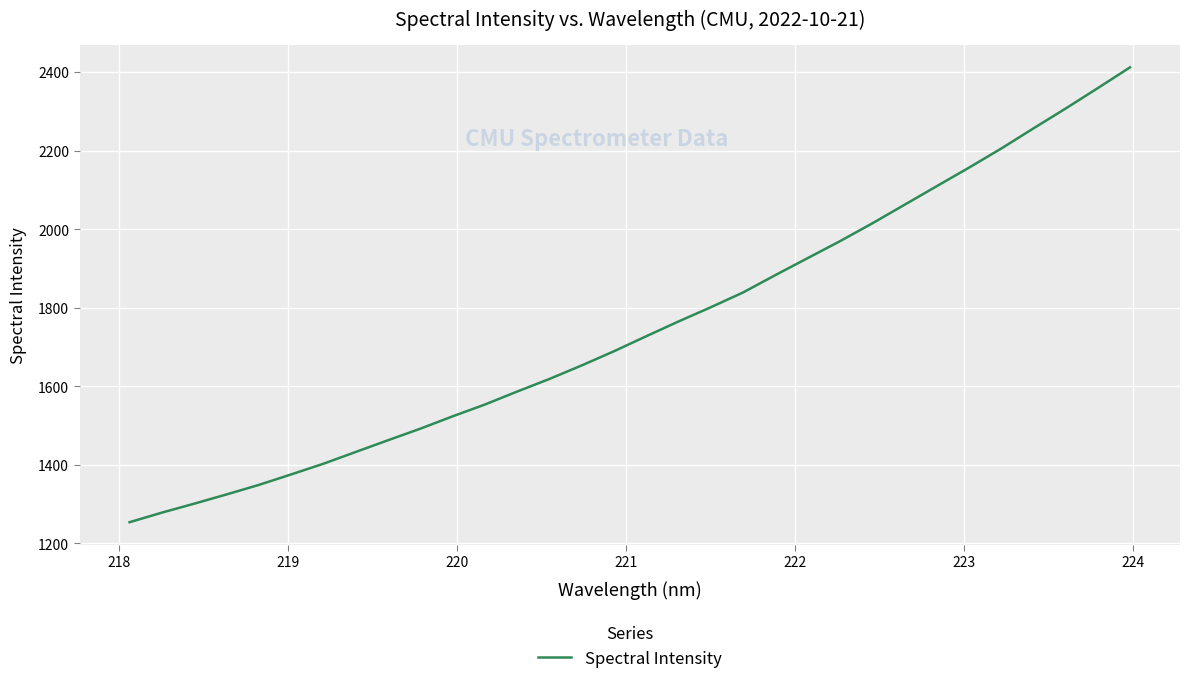

What is the difference between the maximum and minimum values?

1158.0